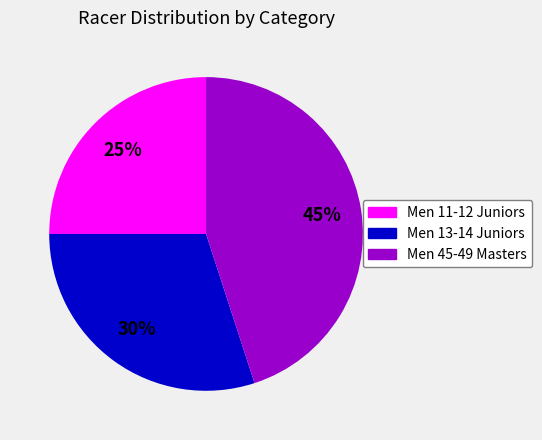

Combined, do Men 45-49 Masters and Men 13-14 Juniors account for over 50%?

Yes